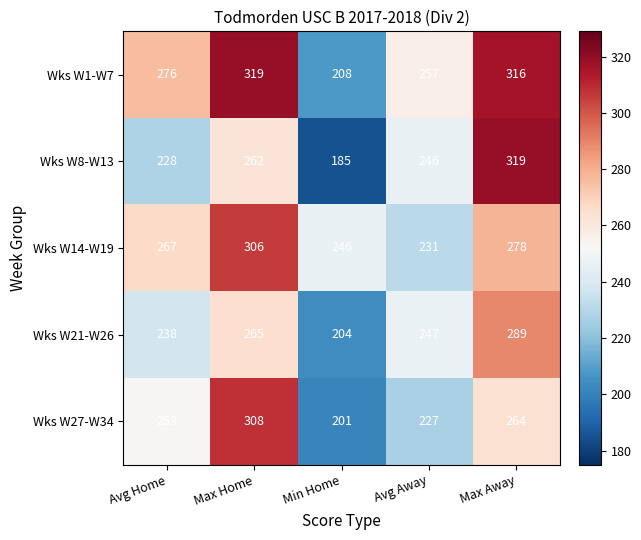

List the labels in order of Wks W27-W34 value, smallest first.

Min Home, Avg Away, Avg Home, Max Away, Max Home